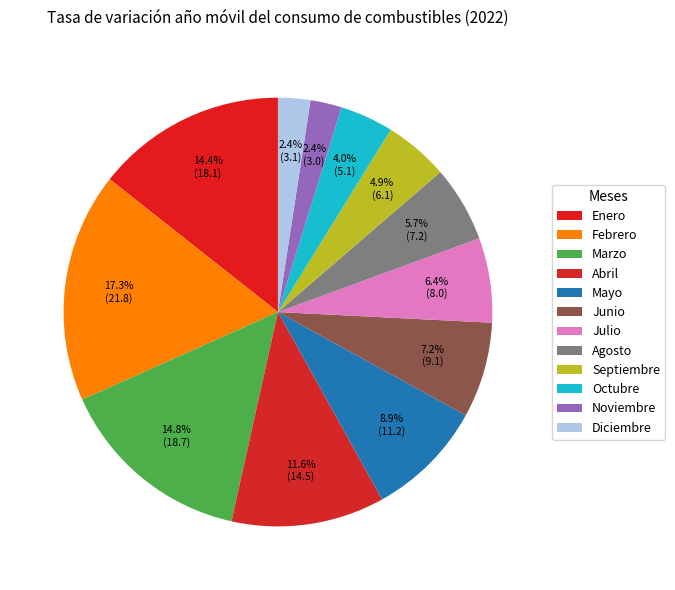

To the nearest percent, what is the average slice percentage?

8%